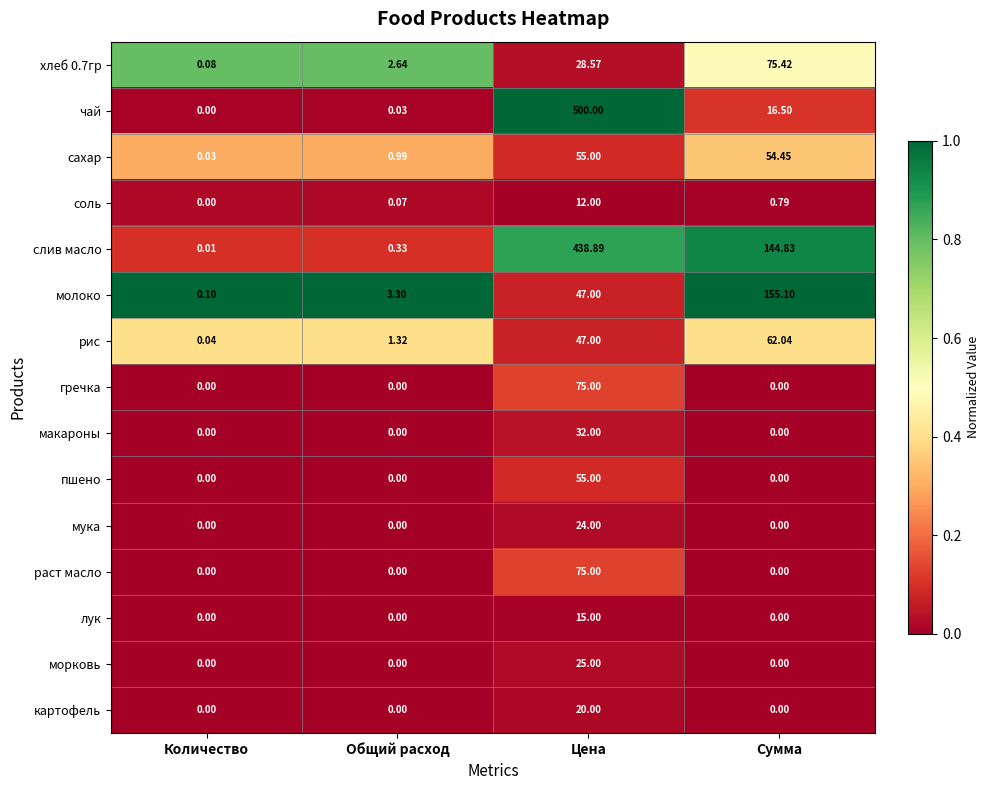

At which category is the sum across all series the highest?

Цена